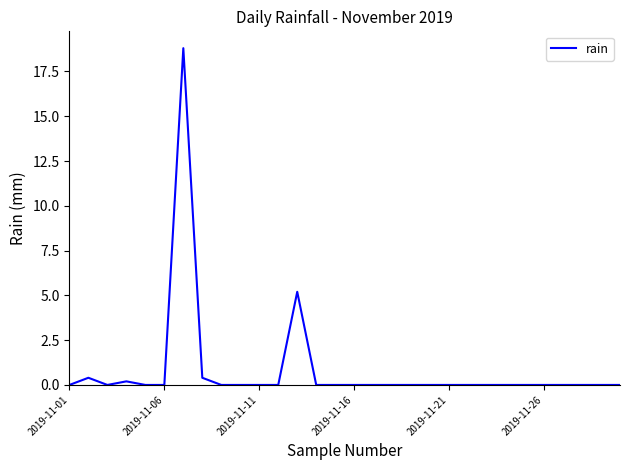

What is the greatest value displayed?

18.8